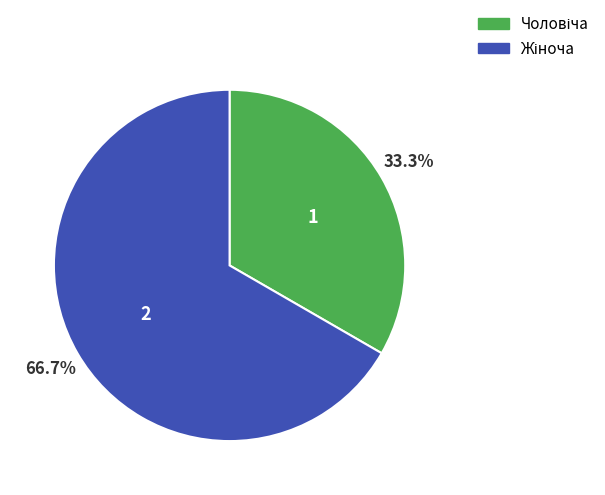

Which category accounts for the majority?

Жіноча